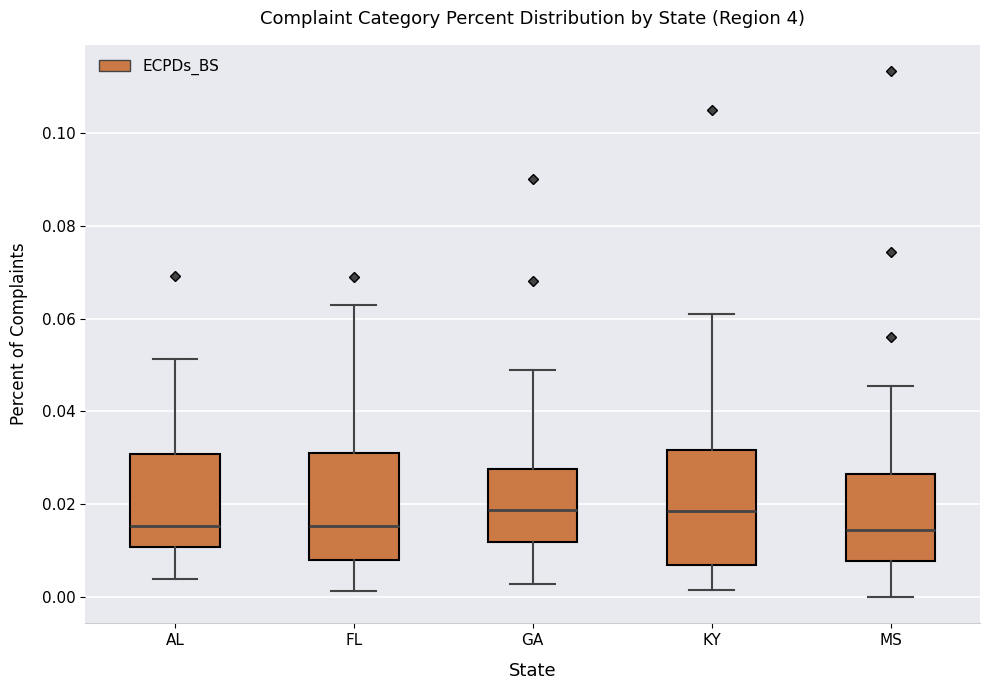

Reading left to right, read every box against the y-axis: the position of its median line, the range the box covers, and the ends of its whiskers. The values are not printed on the chart, so give them approximately, as read against the axis.

AL: median 0.016, box 0.010 to 0.030, whiskers 0.004 to 0.052
FL: median 0.016, box 0.008 to 0.032, whiskers 0.002 to 0.064
GA: median 0.018, box 0.012 to 0.028, whiskers 0.002 to 0.048
KY: median 0.018, box 0.006 to 0.032, whiskers 0.002 to 0.060
MS: median 0.014, box 0.008 to 0.026, whiskers 0.000 to 0.046